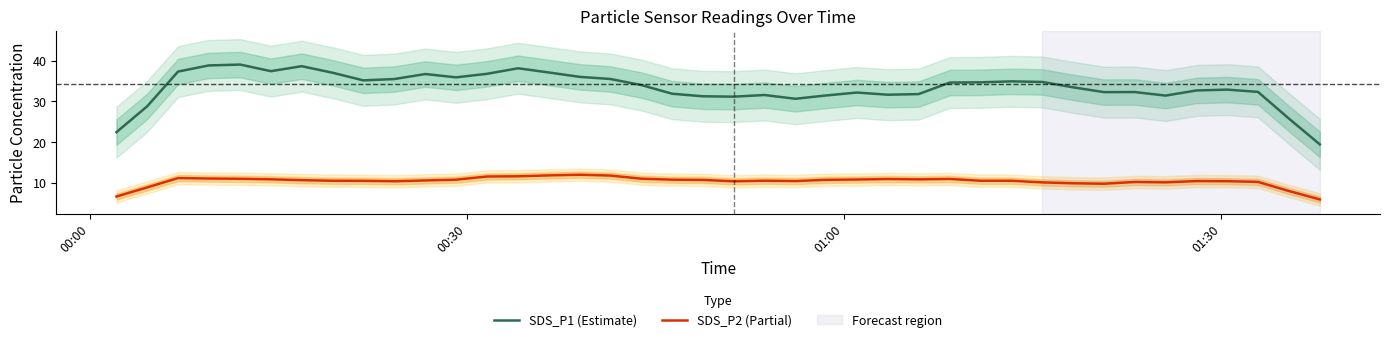

How many interior local valleys does the SDS_P1 (Estimate) series have?

8